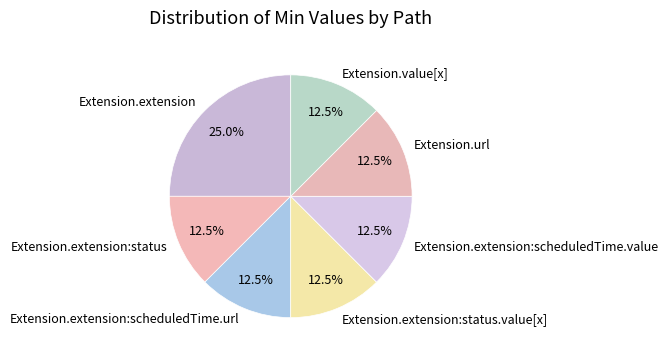

Is there any slice that represents more than half of the pie?

No